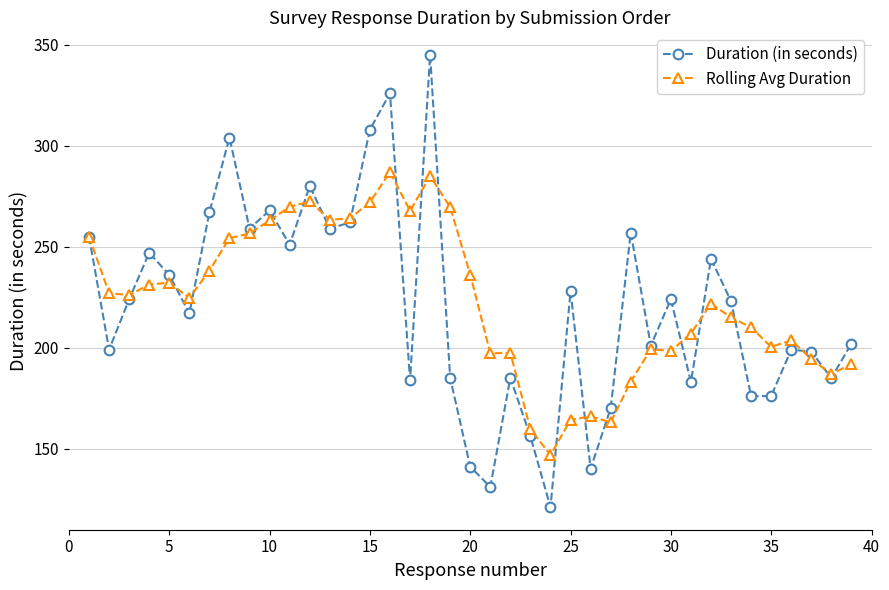

What is the value of the Duration (in seconds) point at the 2nd from the left?

199.0